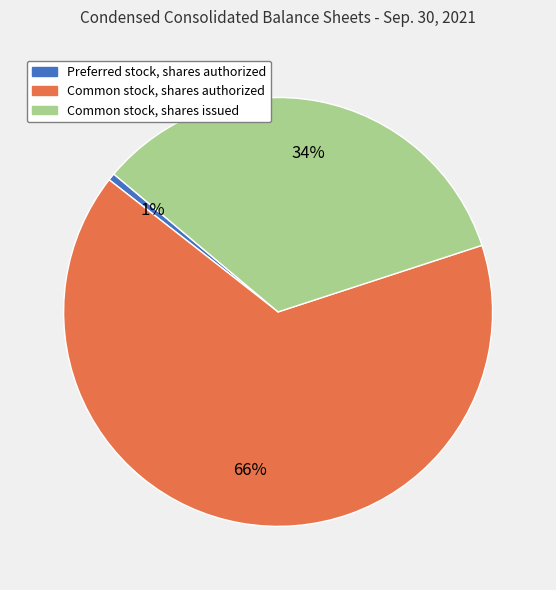

Which has a higher value, Common stock, shares authorized or Common stock, shares issued?

Common stock, shares authorized